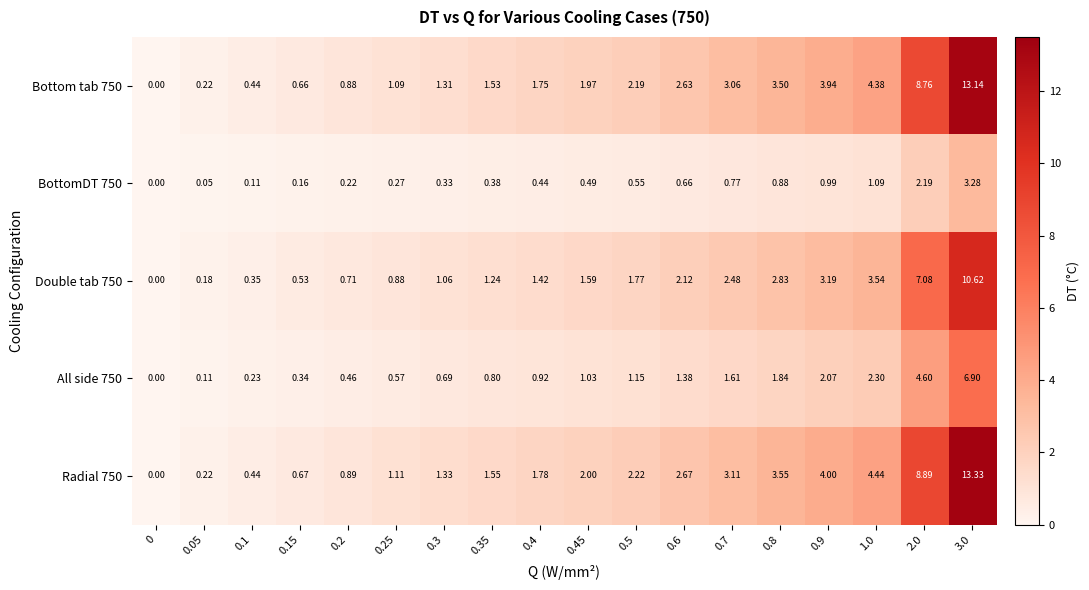

Is the value of Radial 750 at 0.35 greater than the value of Bottom tab 750 at 0.35?

Yes